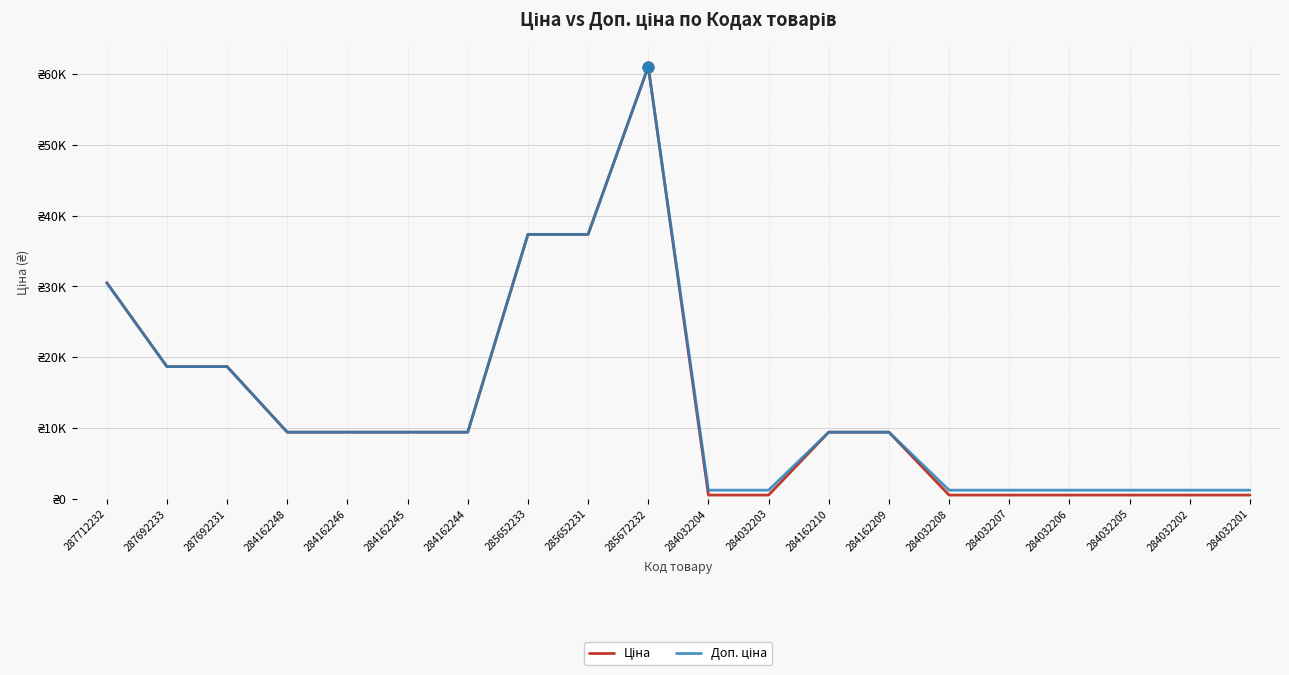

Is the value of Ціна at 284032204 greater than the value of Доп. ціна at 284032207?

No